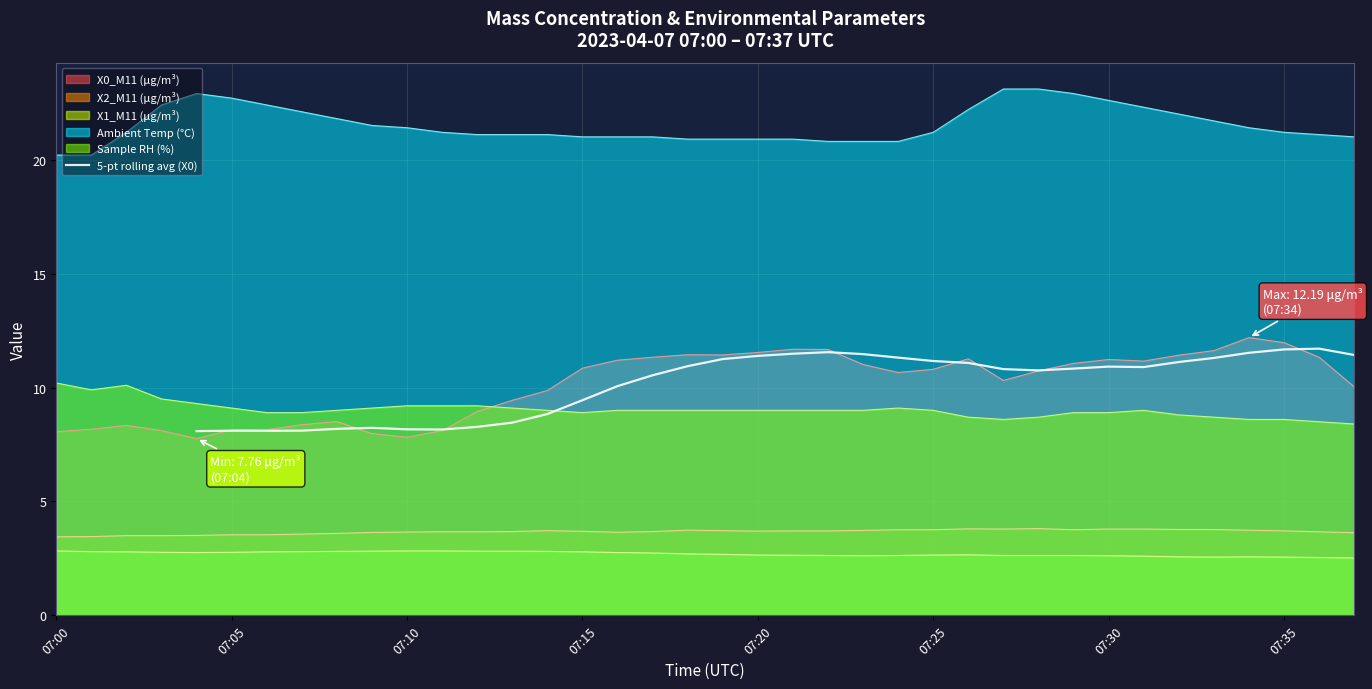

What is the value of the 33rd point from the left?

11.7